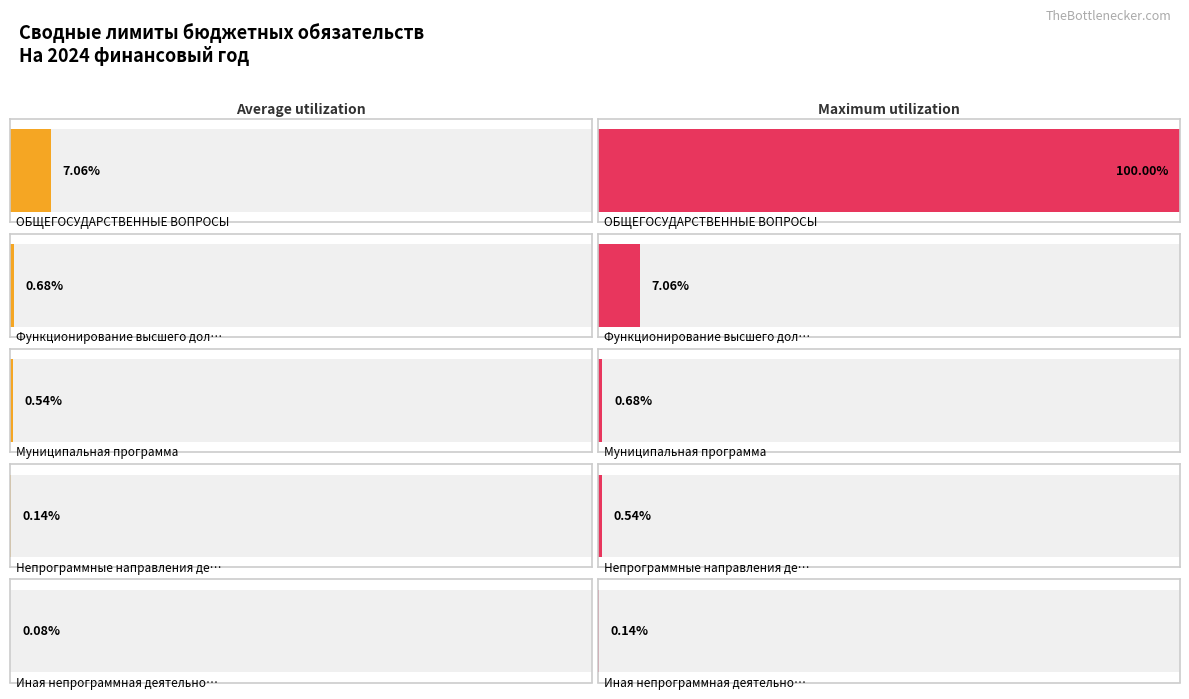

The value of Maximum utilization at Муниципальная программа is 10836582.0. True or false?

False